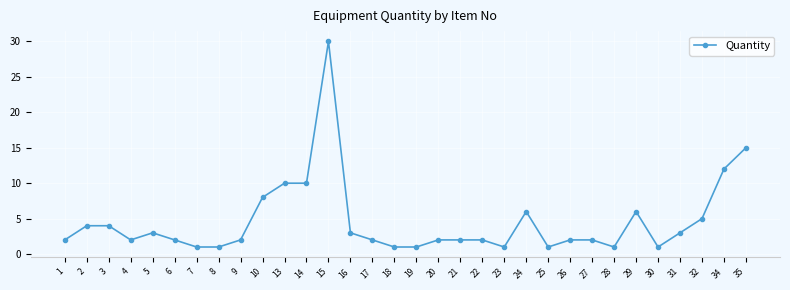

What is the sum of all values?

147